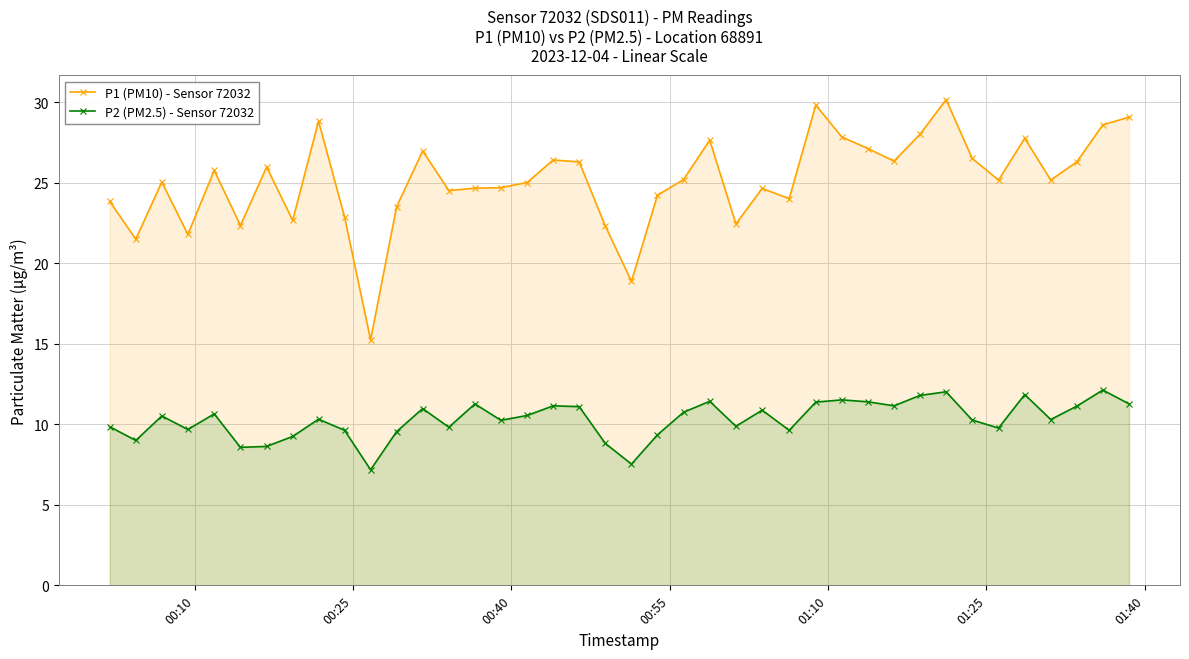

True or false: P1 (PM10) - Sensor 72032 has more than 2 interior local peaks.

True